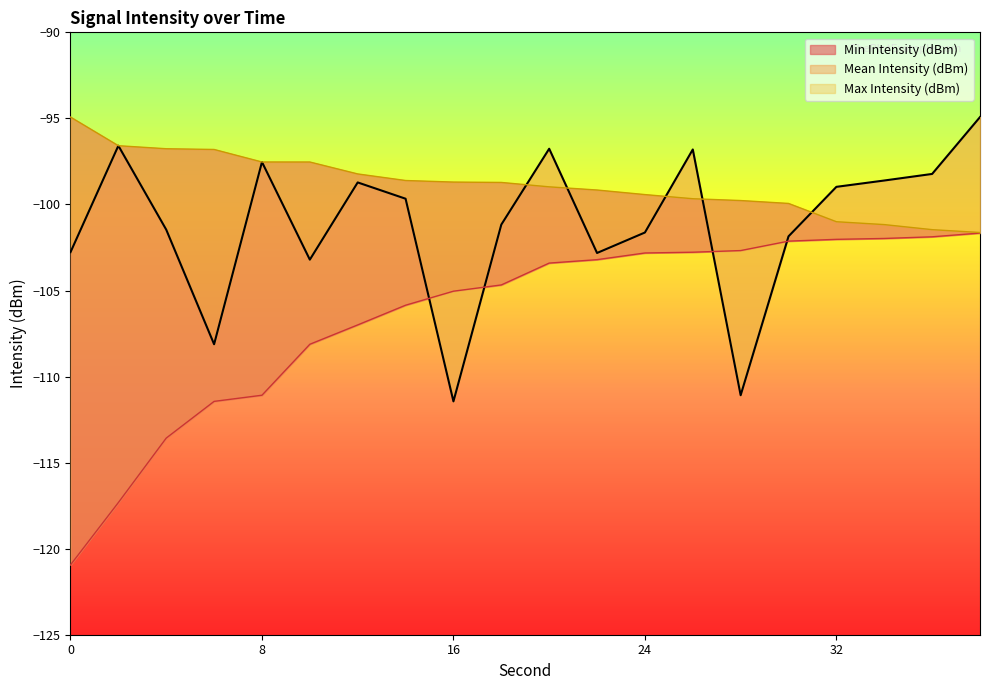

What is the value of the Mean Intensity (dBm) point at the 19th from the left?

-98.2